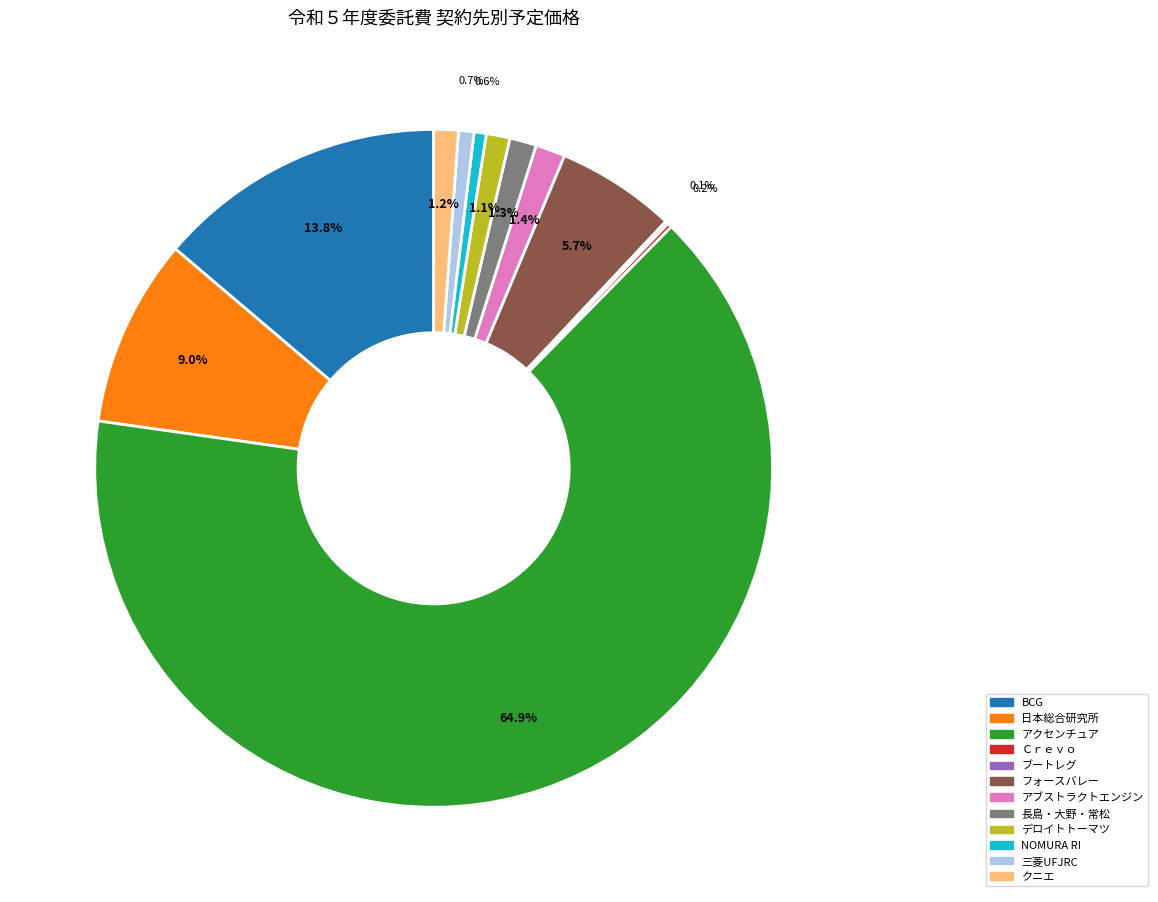

Is there a majority slice in this chart?

Yes